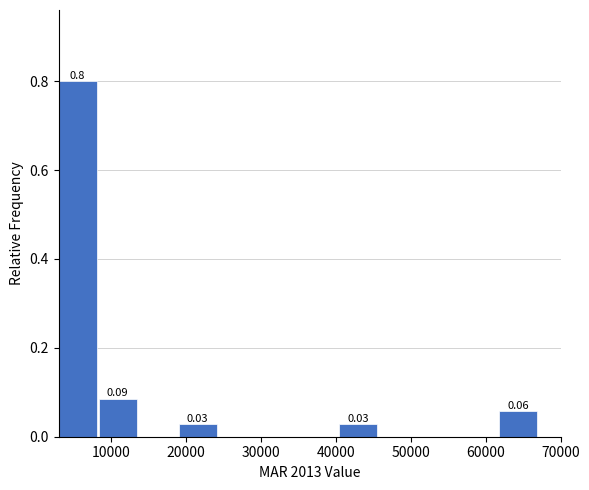

Over which range of the x-axis is the bar tallest?

3000 to 8000